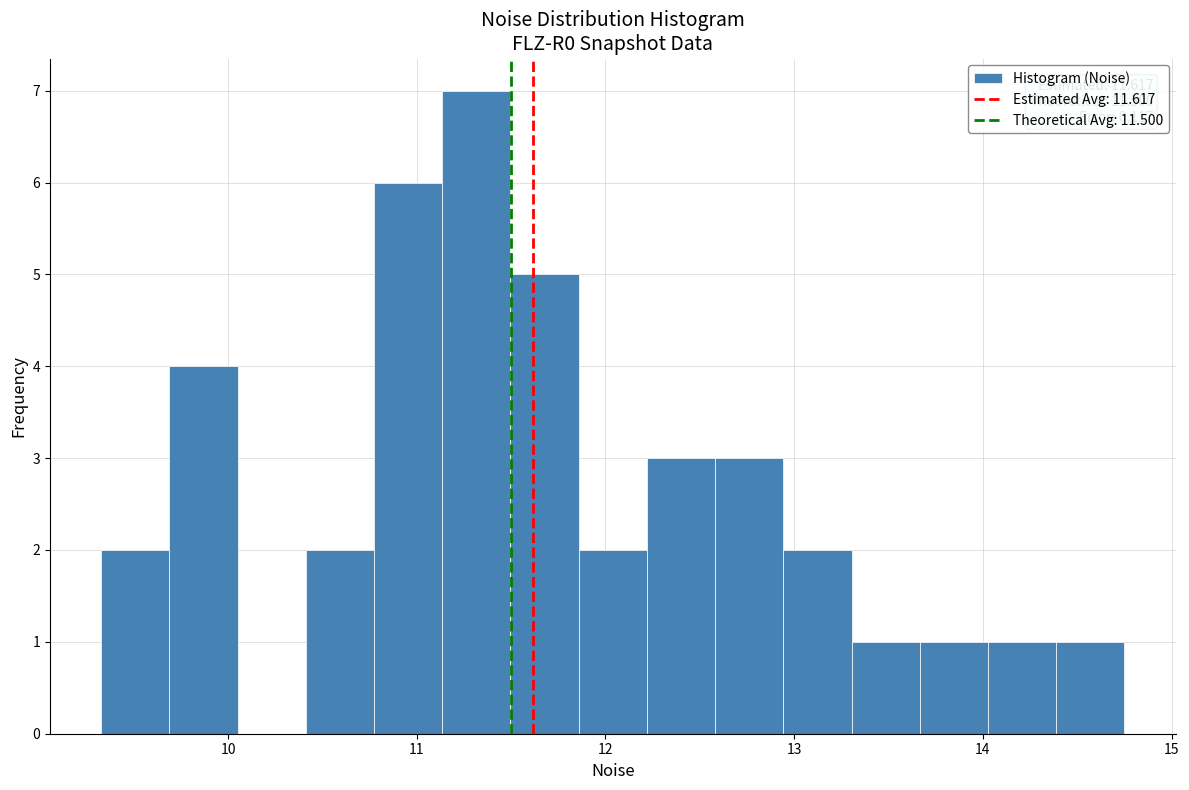

Read against the x-axis, roughly where is the centre of the tallest bar?

11.3